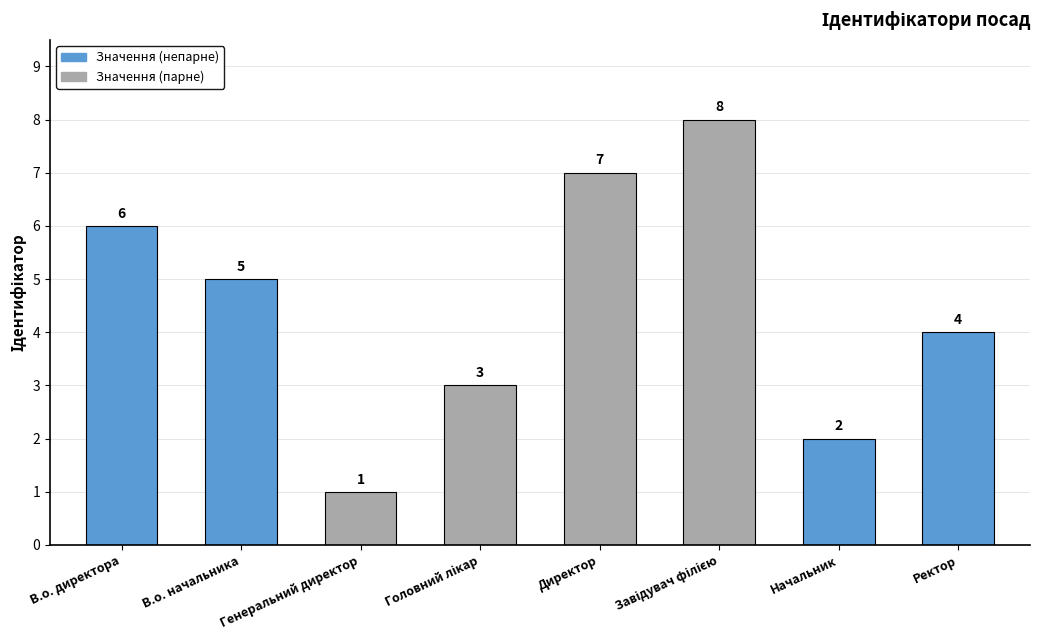

Reading right to left, what are all the values shown in this chart?

4	2	8	7	3	1	5	6